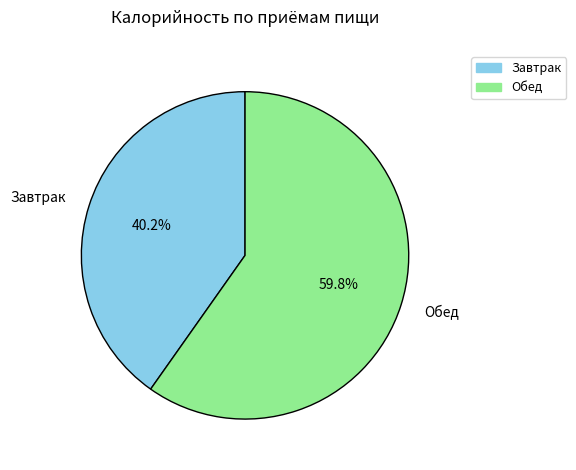

To the nearest percent, what percentage of the pie is Завтрак?

40%